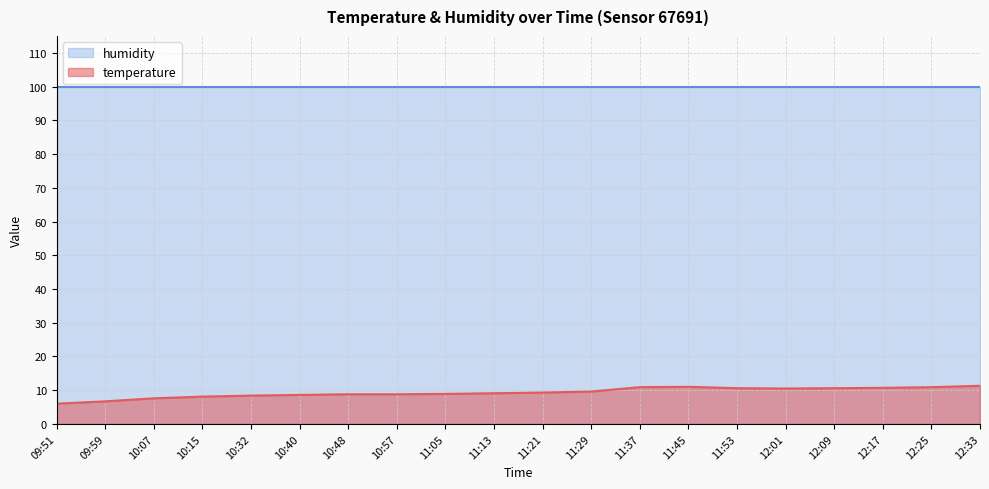

How many lines are shown in the chart?

2